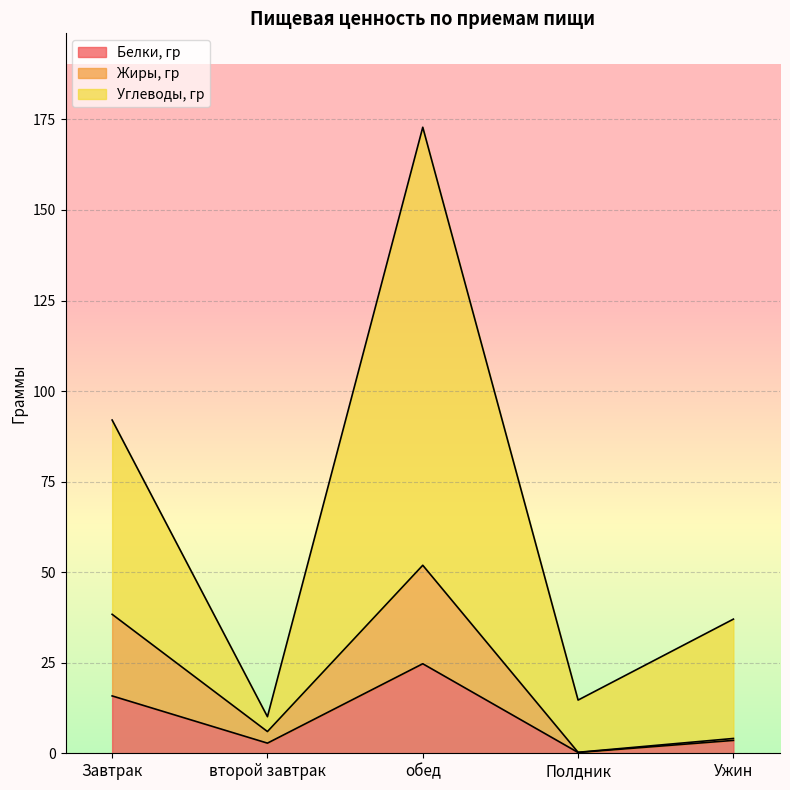

Which series has the widest spread of values?

Углеводы, гр